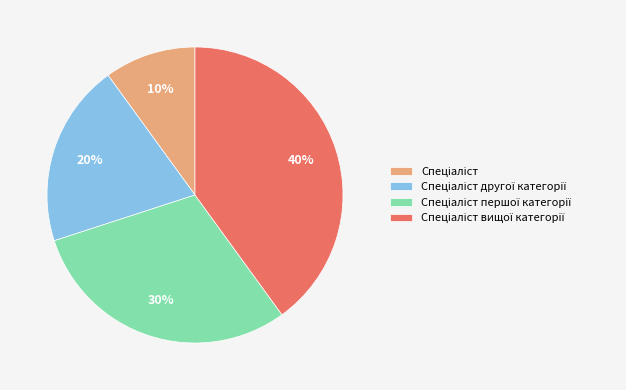

Does any single category account for the majority?

No